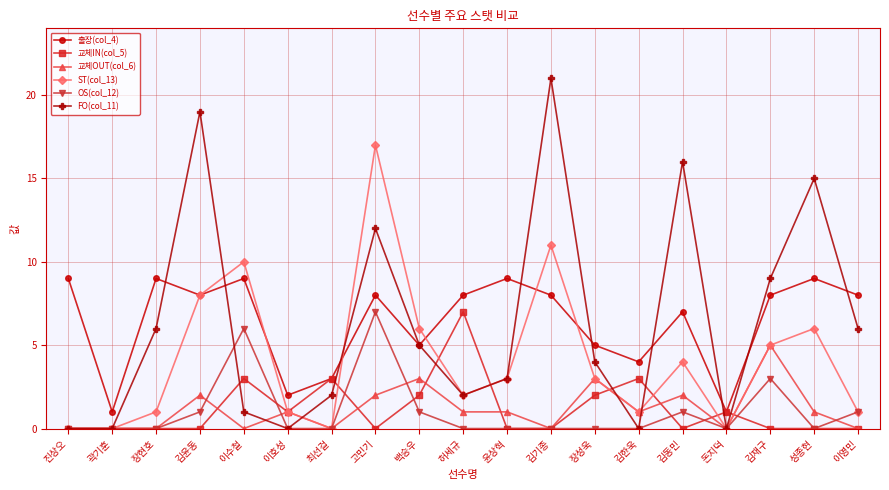

What is the difference between the maximum and minimum values in the 출장(col_4) series?

8